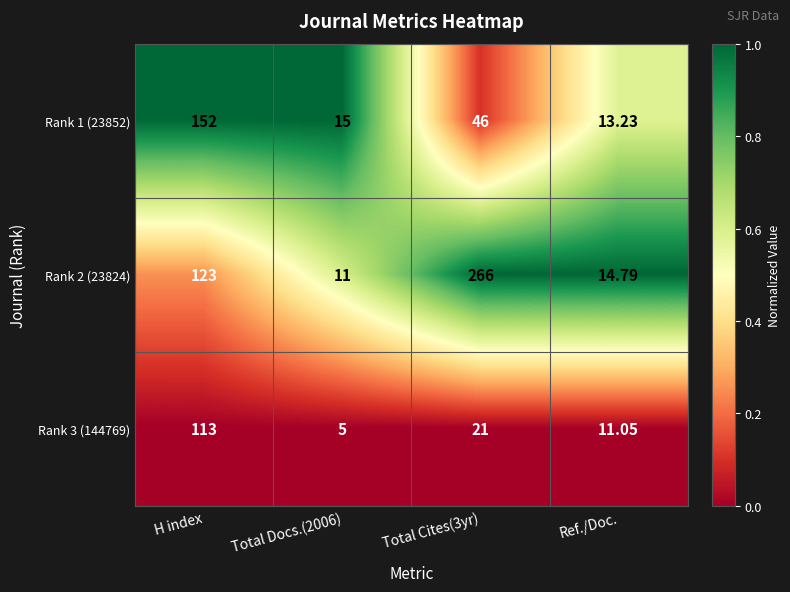

At which category does the chart reach its minimum across all series?

Total Docs.(2006)